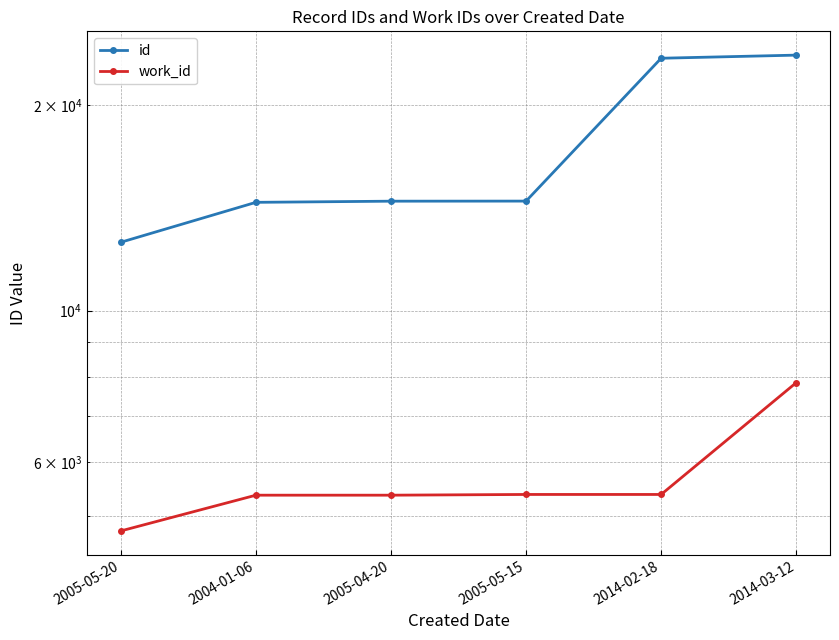

At which label does work_id reach its minimum?

2005-05-20